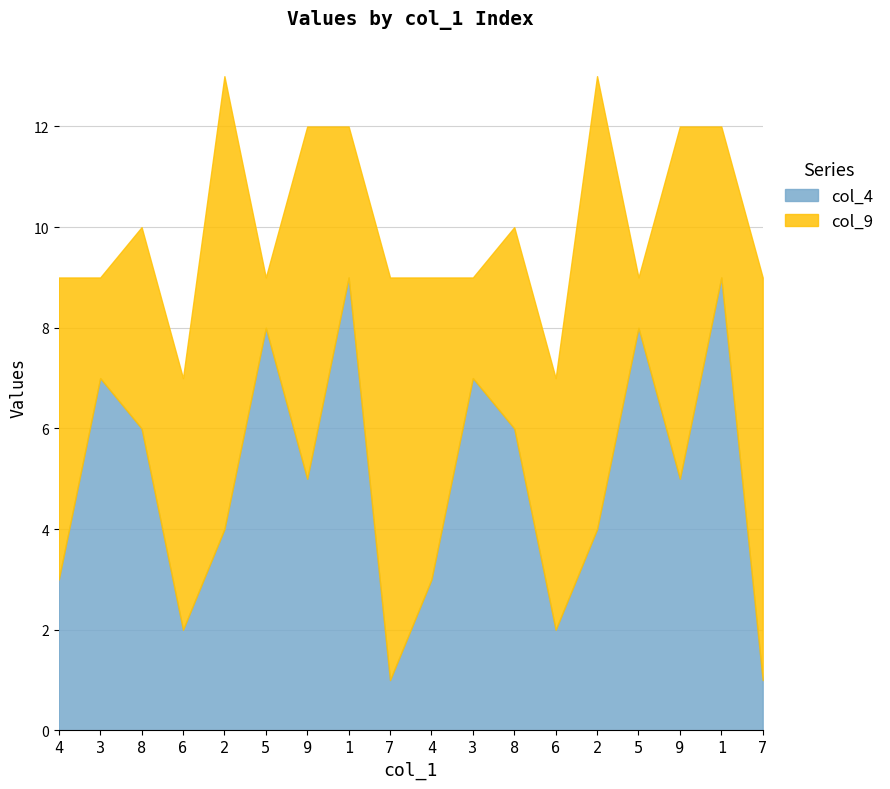

Which series has the largest total across all categories?

col_9